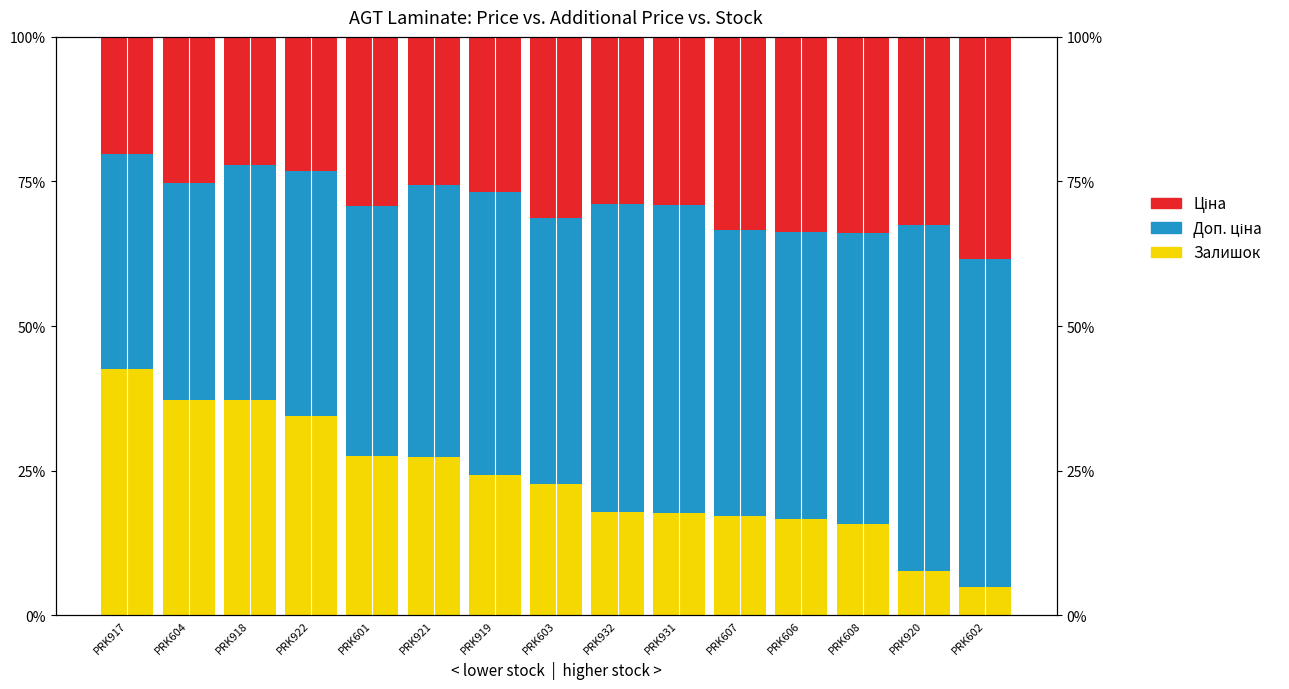

Between PRK931 and PRK608, which is larger?

PRK931